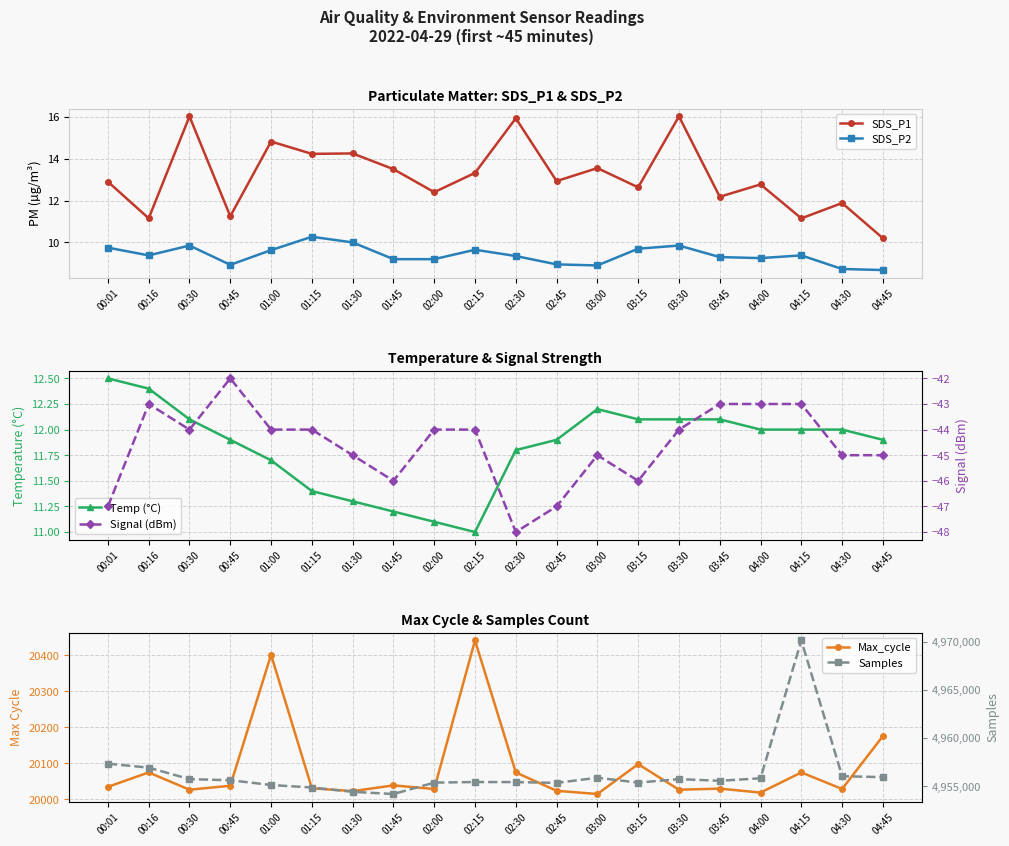

At how many categories does at least one series exceed 1660286?

20